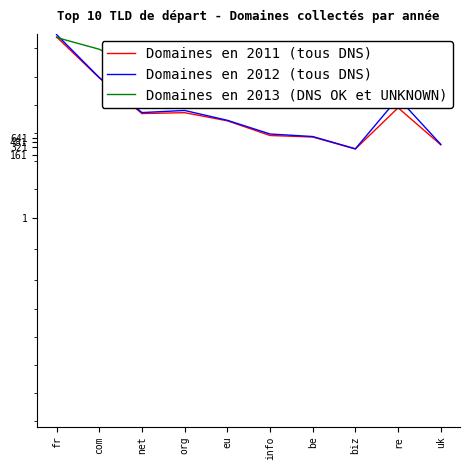

Which series changed the most between info and re?

Domaines en 2013 (DNS OK et UNKNOWN)